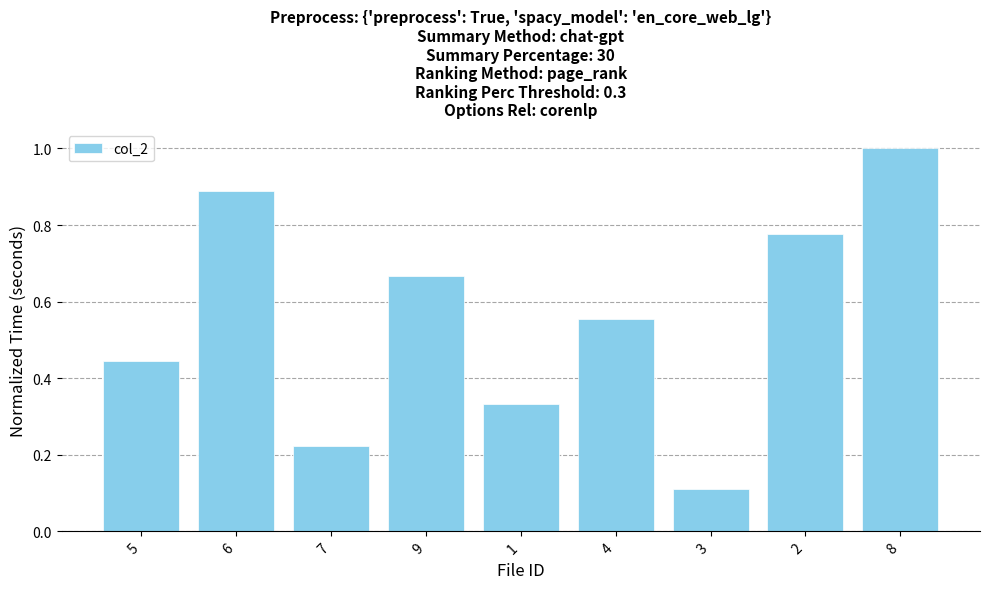

What is the greatest value displayed?

1.0